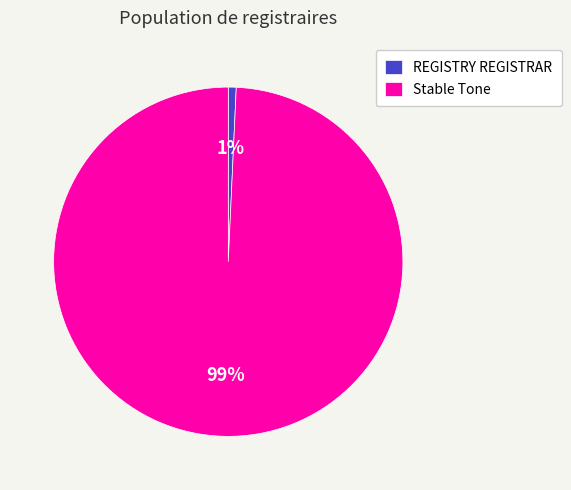

Combined, do Stable Tone and REGISTRY REGISTRAR account for over 50%?

Yes